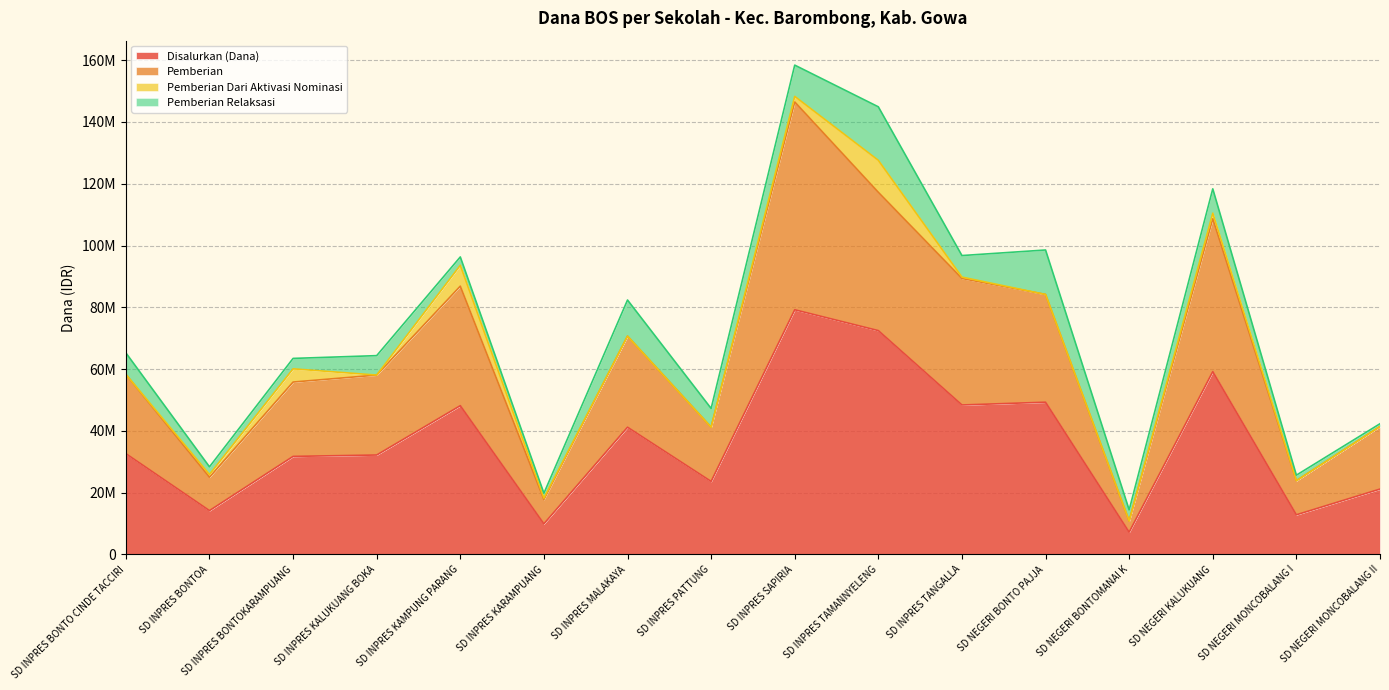

What is the highest value of the Disalurkan (Dana) series?

79200000